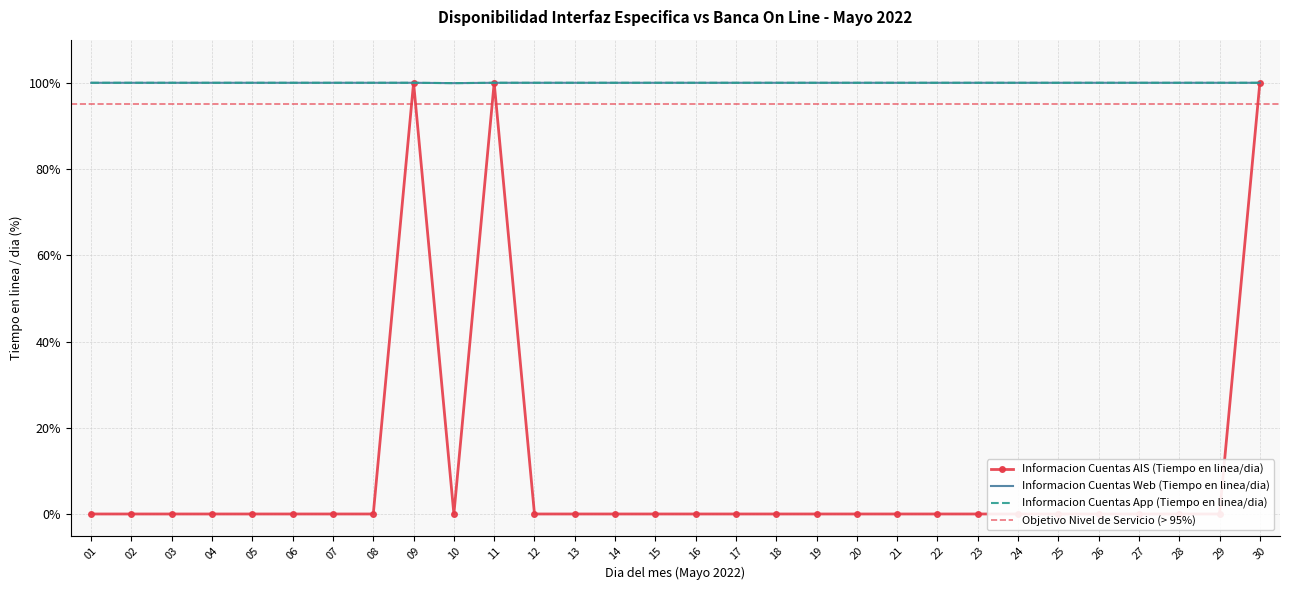

Is the value of Informacion Cuentas AIS (Tiempo en linea/dia) at 22 greater than the value of Informacion Cuentas Web (Tiempo en linea/dia) at 09?

No